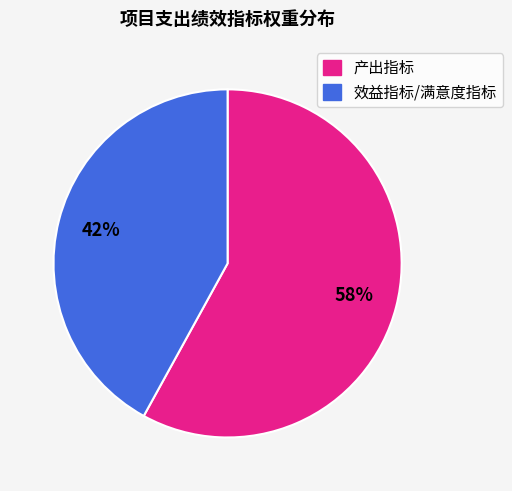

To the nearest percent, what is the average slice percentage?

50%